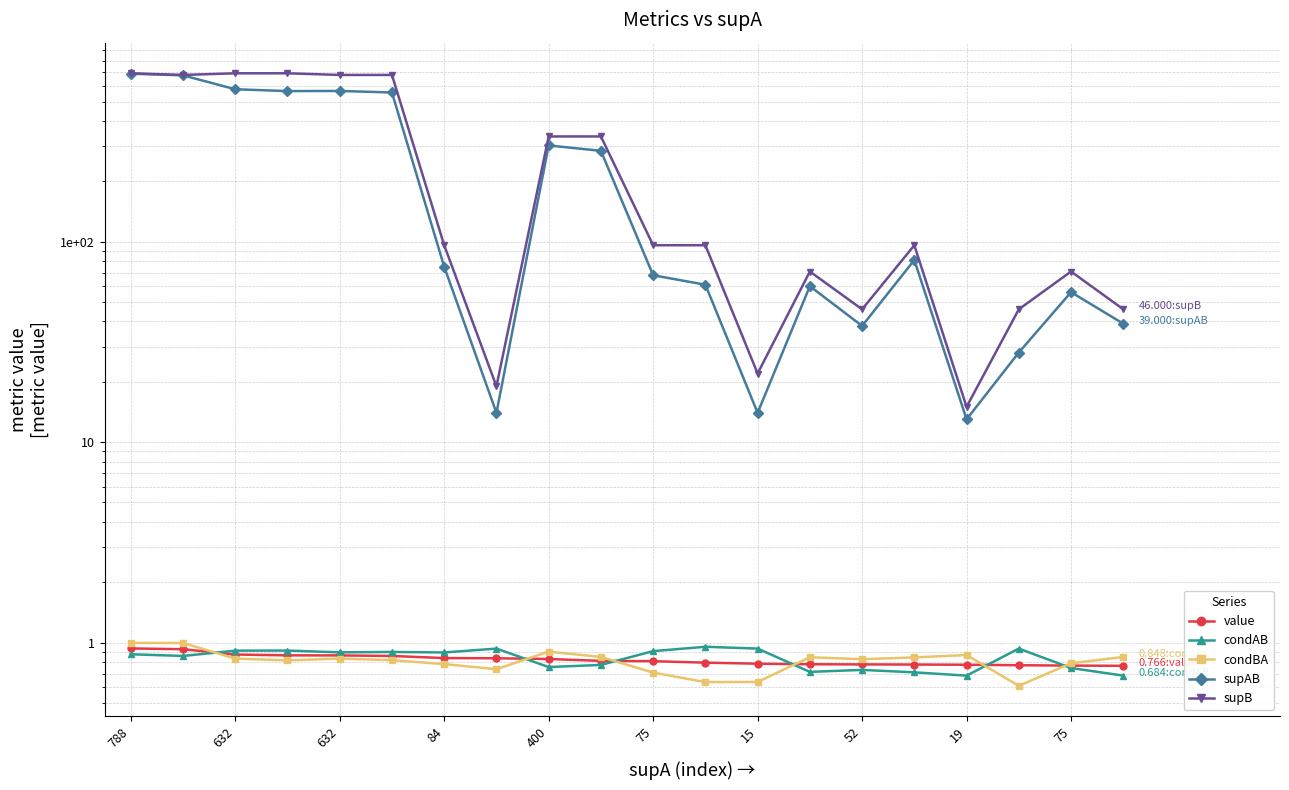

At which category does the chart reach its peak across all series?

788